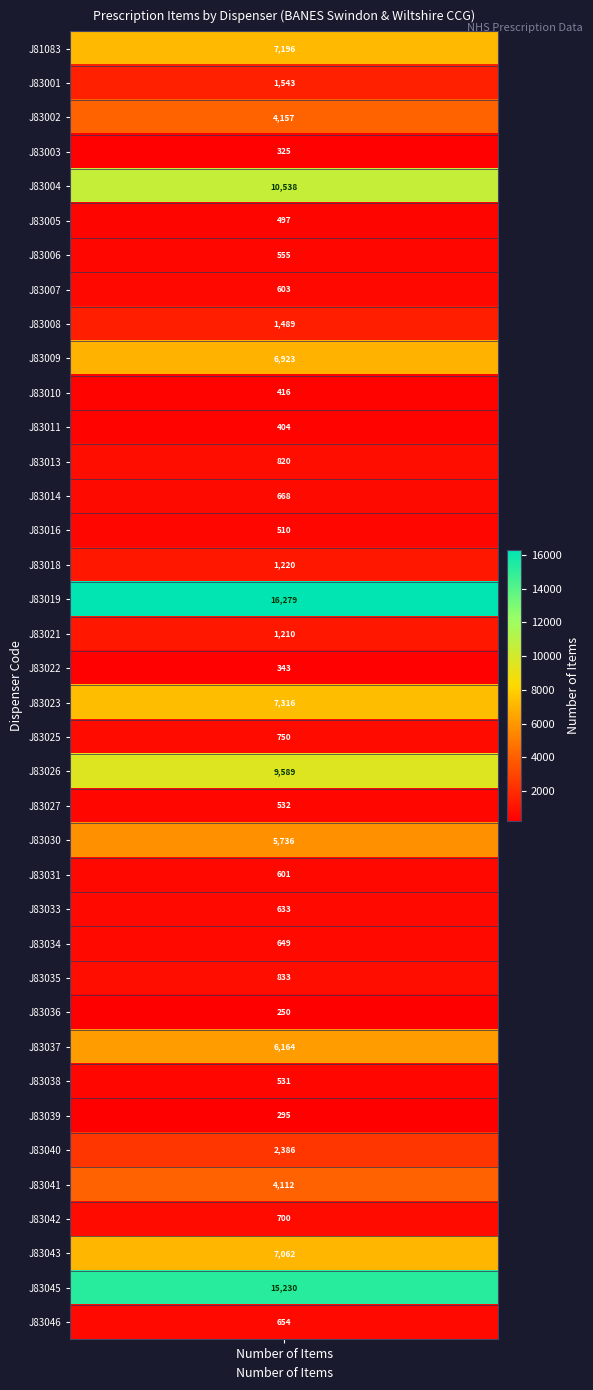

True or false: the data shows 898 at 37.

False